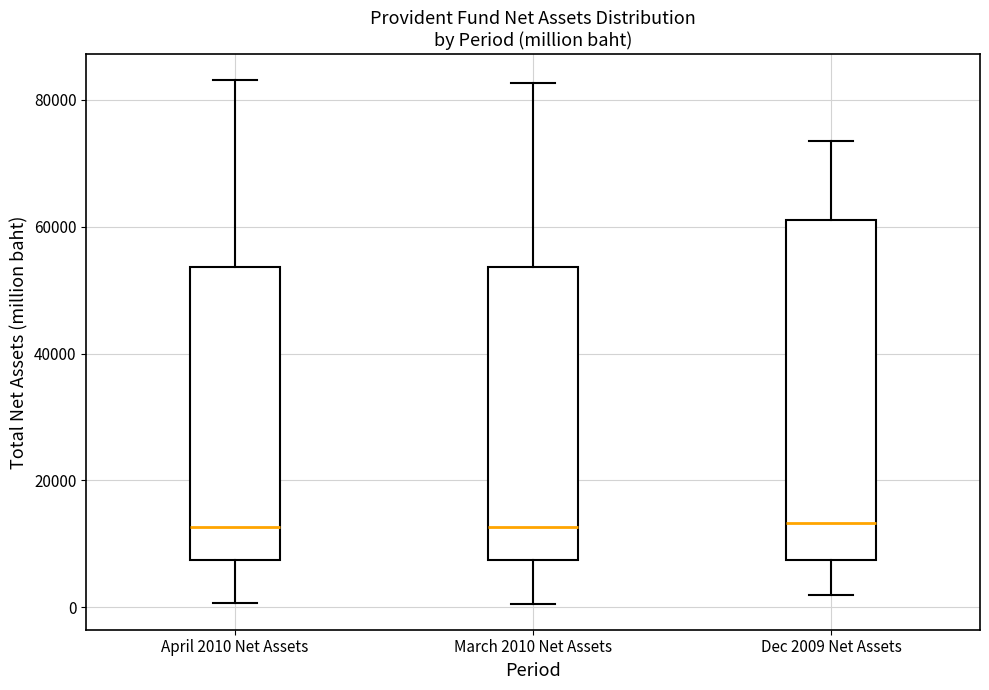

Where does the upper whisker of the box for Dec 2009 Net Assets end on the y-axis? The values are not printed on the chart, so give them approximately, as read against the axis.

74000